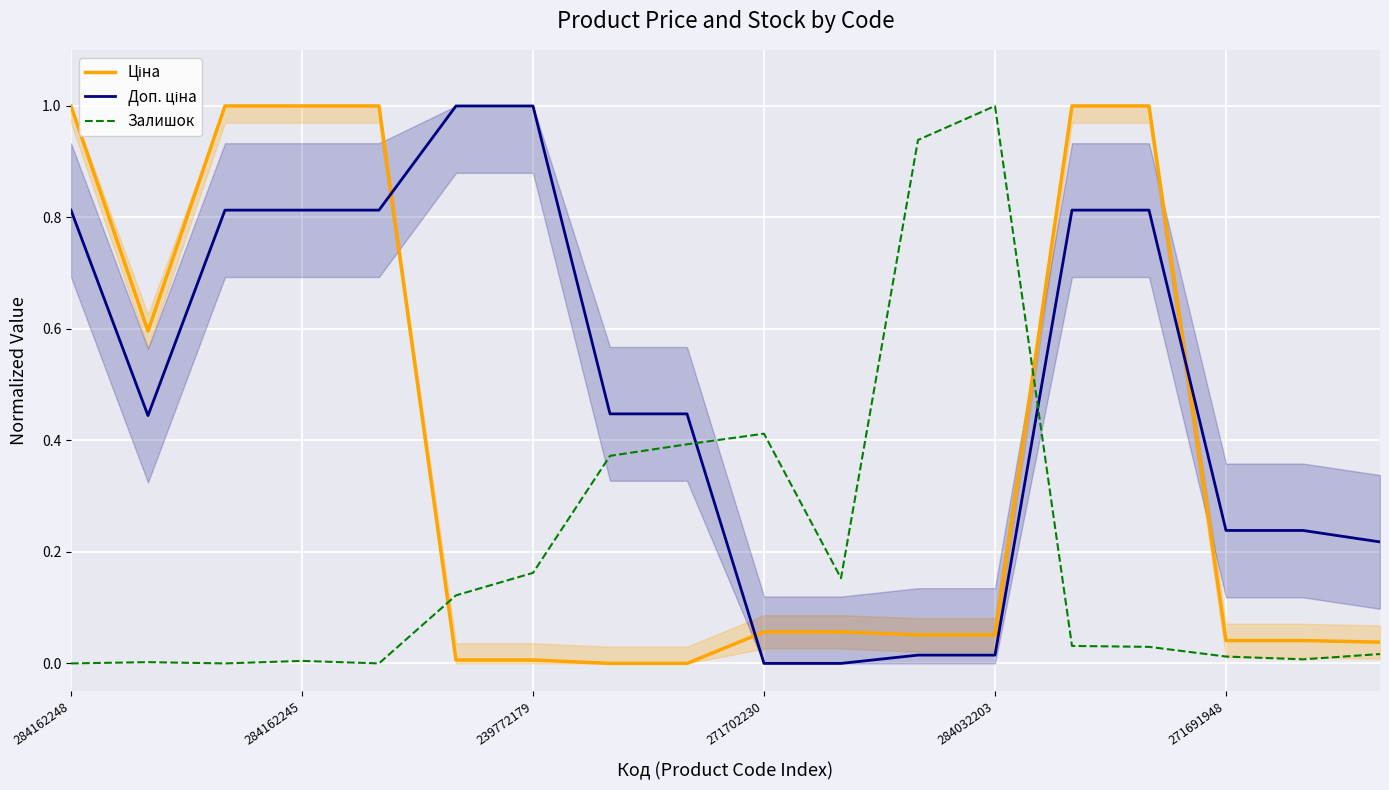

How many categories are shown in the chart?

18